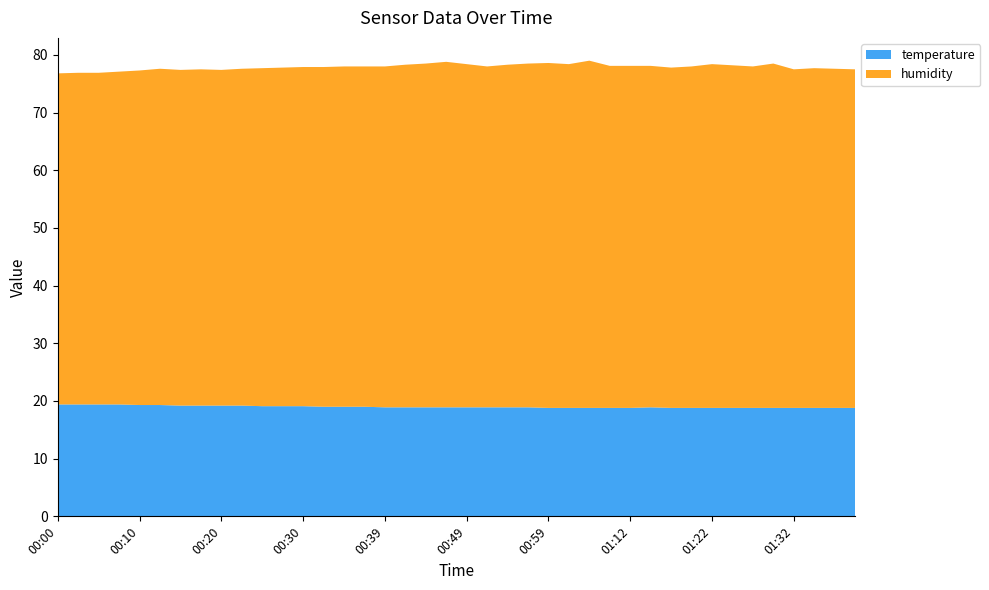

Reading left to right, extract all data points from this chart.

temperature: 19.4	19.4	19.4	19.4	19.3	19.3	19.2	19.2	19.2	19.2	19.1	19.1	19.1	19.0	19.0	19.0	18.9	18.9	18.9	18.9	18.9	18.9	18.9	18.9	18.8	18.8	18.8	18.8	18.8	18.9	18.8	18.8	18.8	18.8	18.8	18.8	18.8	18.8	18.8	18.8
humidity: 57.4	57.5	57.5	57.7	58.0	58.3	58.2	58.3	58.2	58.4	58.6	58.7	58.8	58.9	59.0	59.0	59.1	59.4	59.6	59.9	59.5	59.1	59.4	59.6	59.8	59.6	60.2	59.3	59.3	59.2	59.0	59.2	59.6	59.4	59.2	59.7	58.7	58.9	58.8	58.7